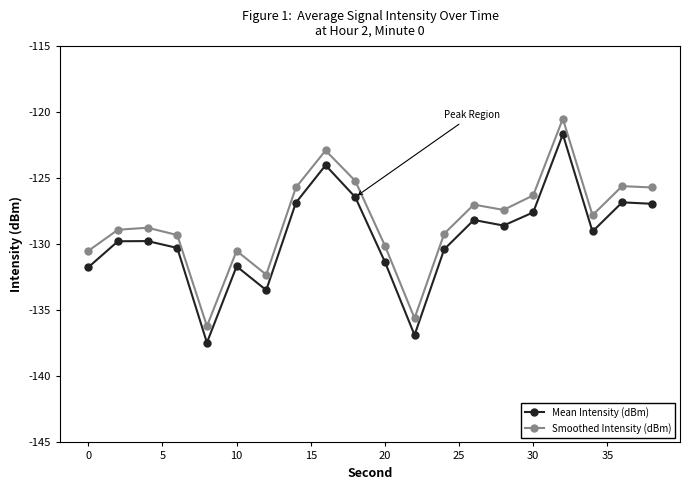

What is the value of the Mean Intensity (dBm) point at the 3rd from the left?

-129.8